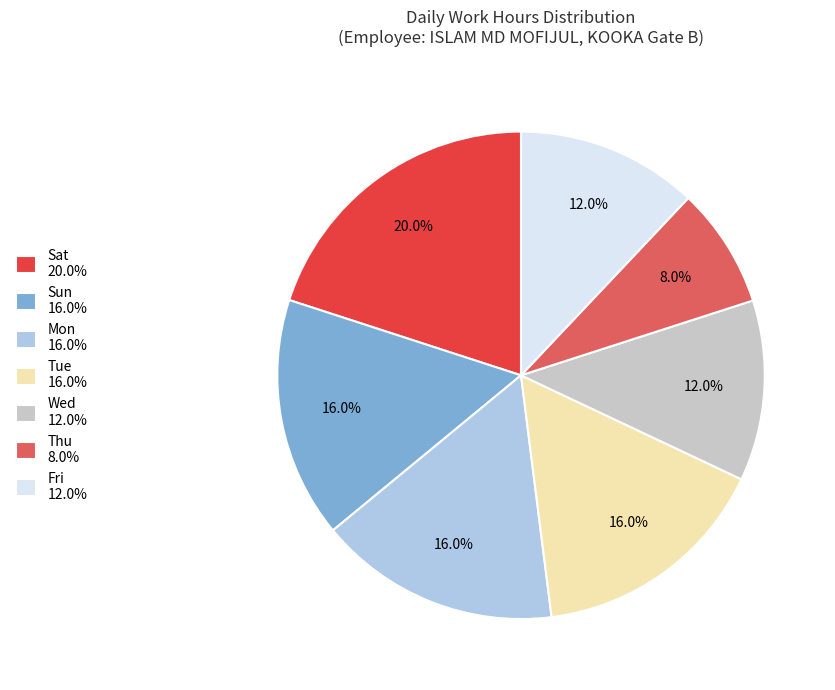

Count the number of slices in the pie.

7